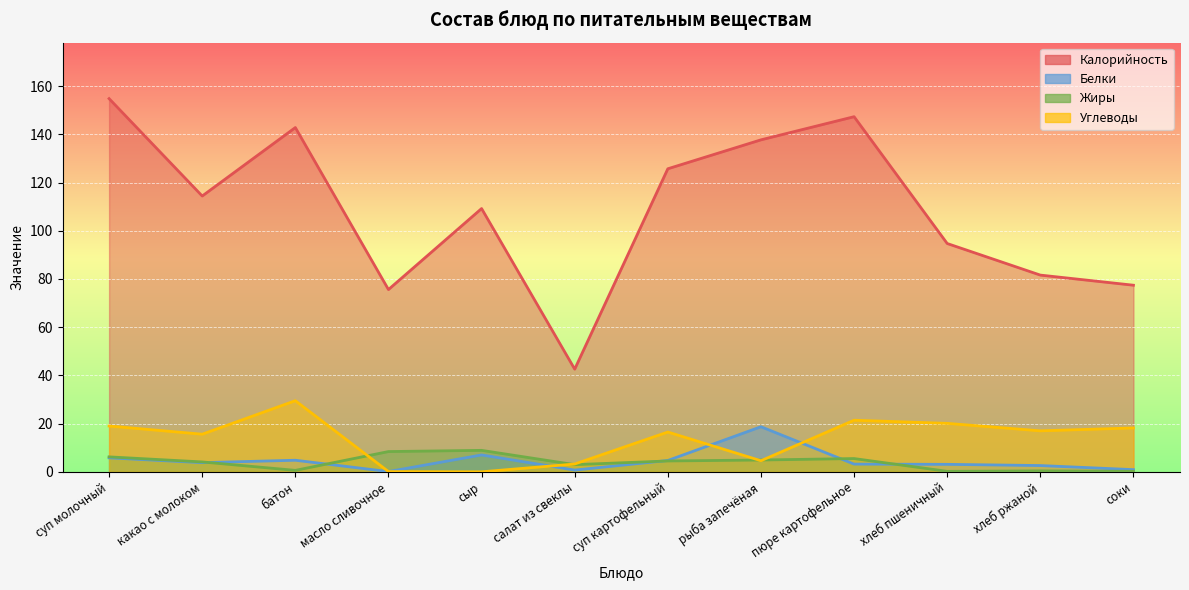

What are all the series names shown in the legend?

Калорийность, Белки, Жиры, Углеводы